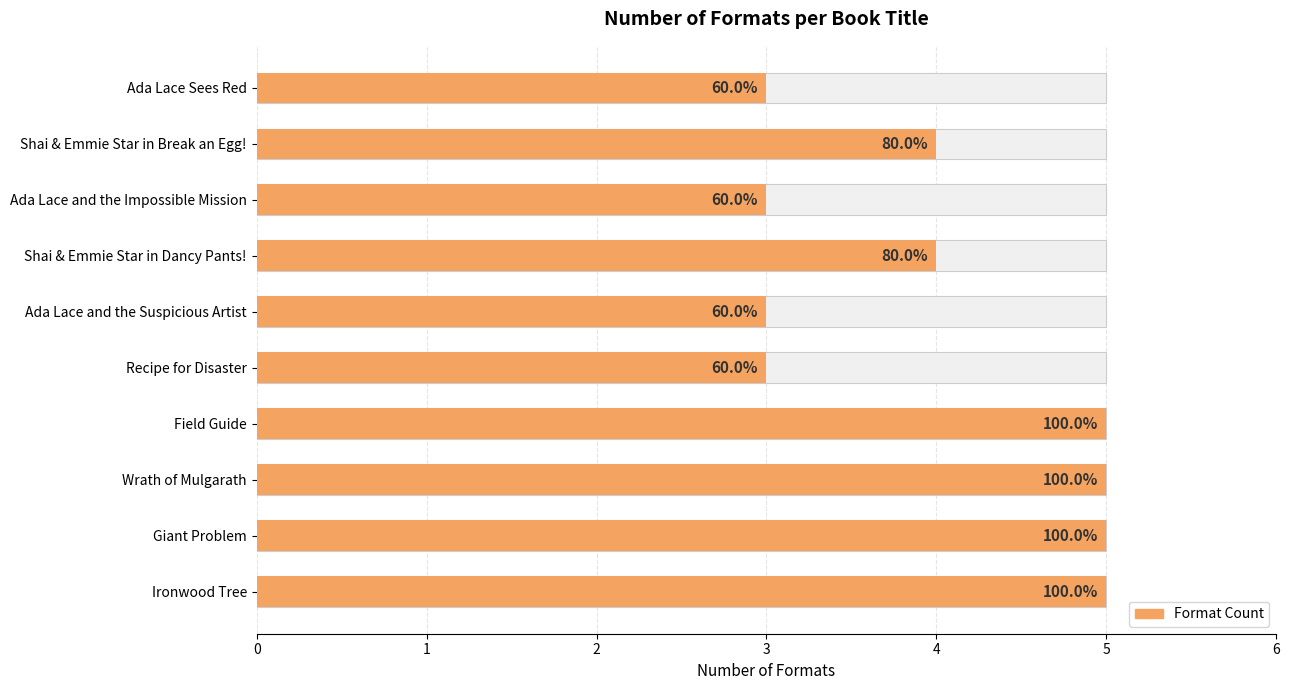

How many bars are there in total?

10